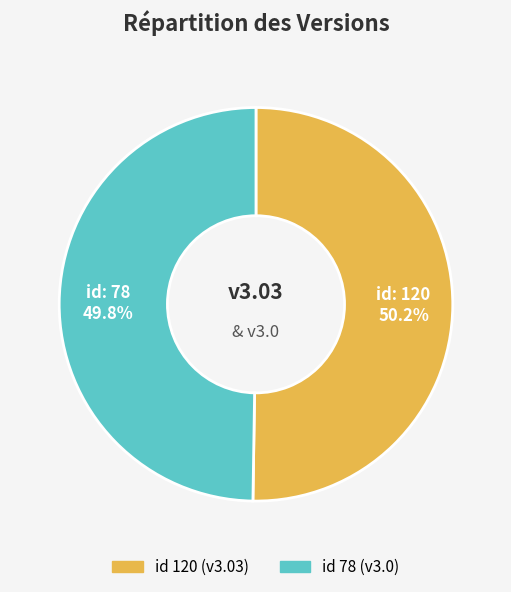

How many segments does this pie chart have?

2